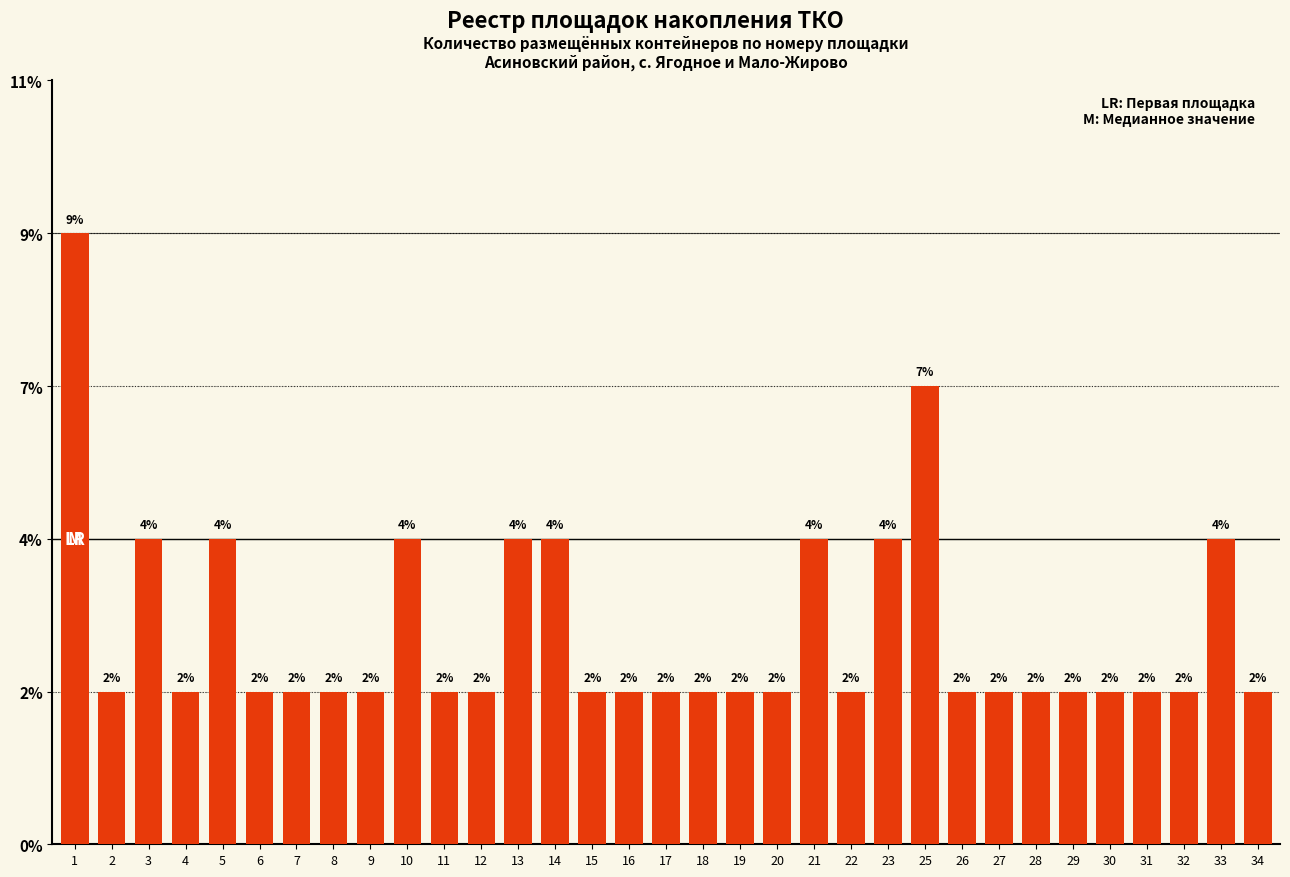

Does the chart contain any negative values?

No